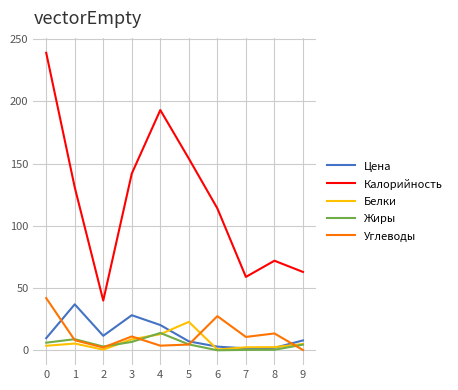

What is the difference between the Калорийность values at 4 and 8?

121.0